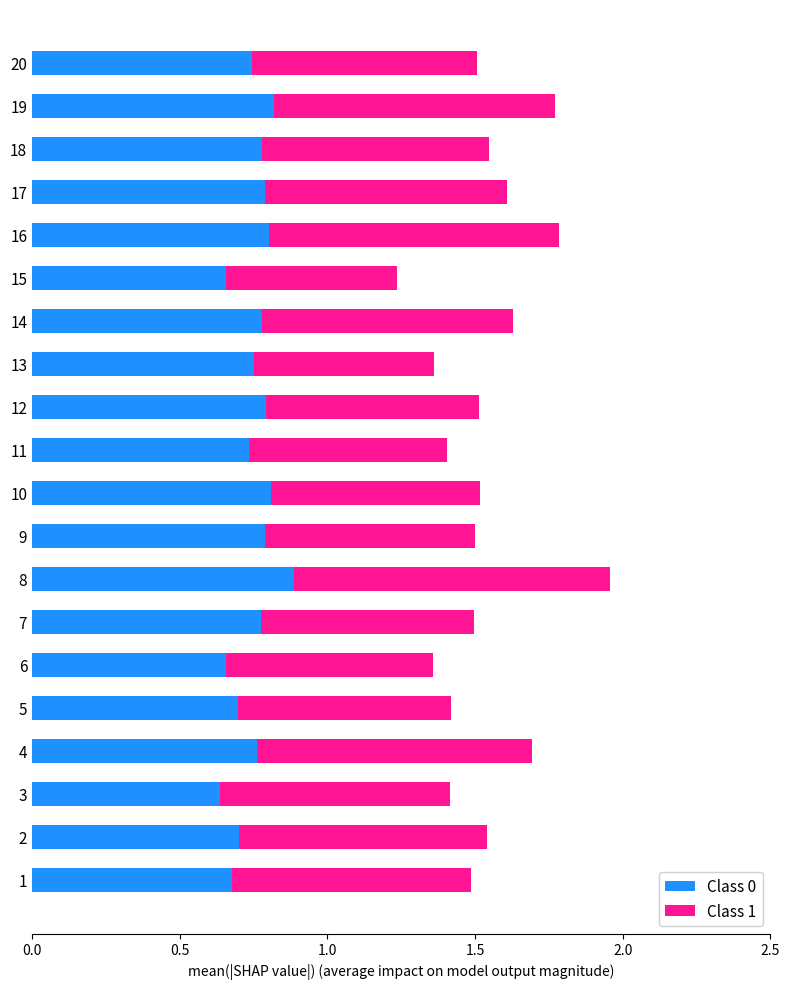

What is the difference between the maximum and minimum values in the Class 0 series?

0.3